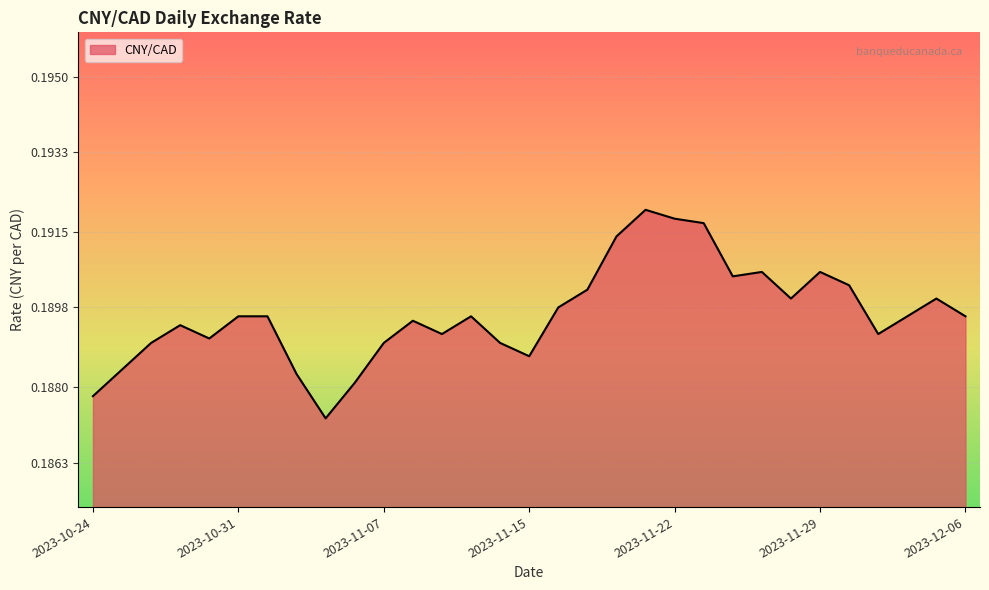

Count the values in the range 0 to 1.

31